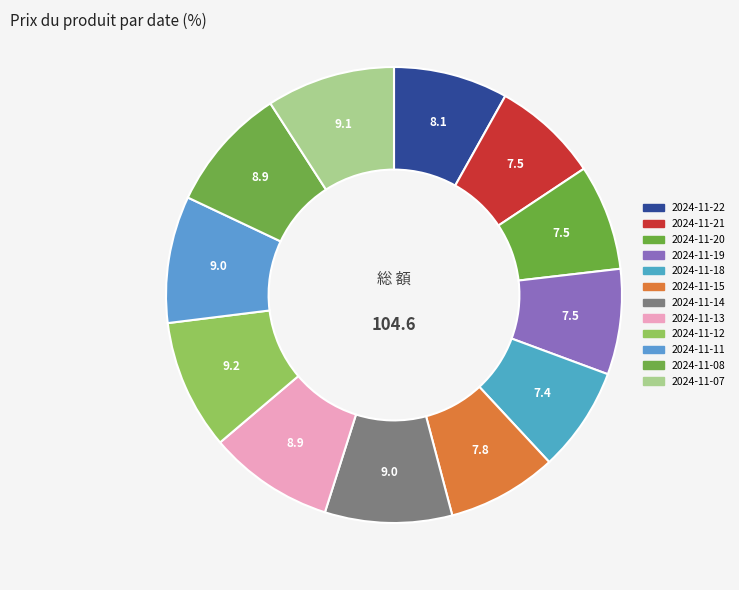

Does 2024-11-14 represent more than half of the total?

No